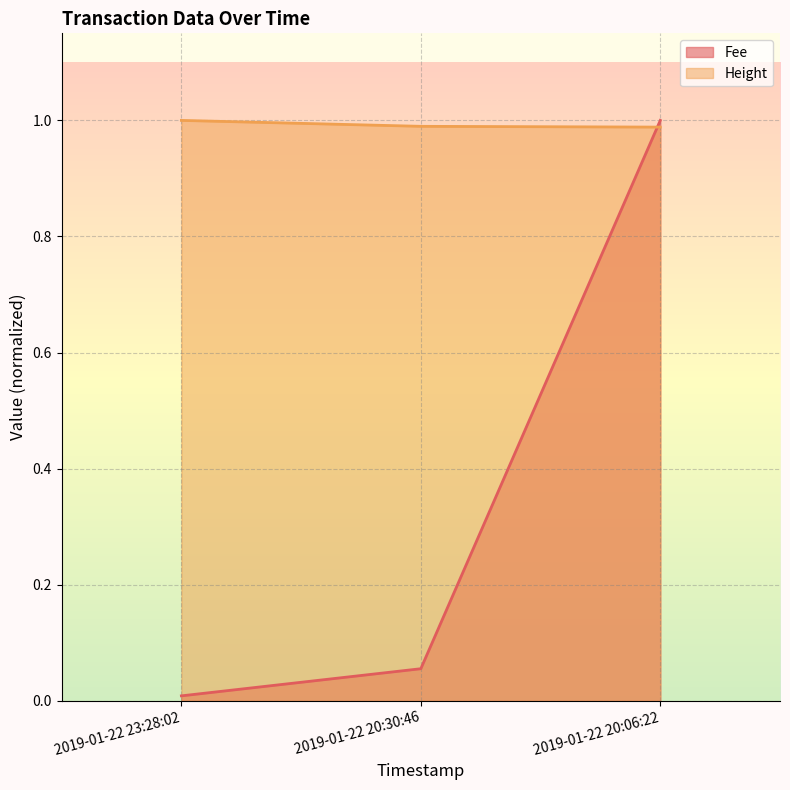

Reading left to right, extract all data points from this chart.

Fee: 2019-01-22 23:28:02=0.0	2019-01-22 20:30:46=0.1	2019-01-22 20:06:22=1.0
Height: 2019-01-22 23:28:02=1.0	2019-01-22 20:30:46=1.0	2019-01-22 20:06:22=1.0